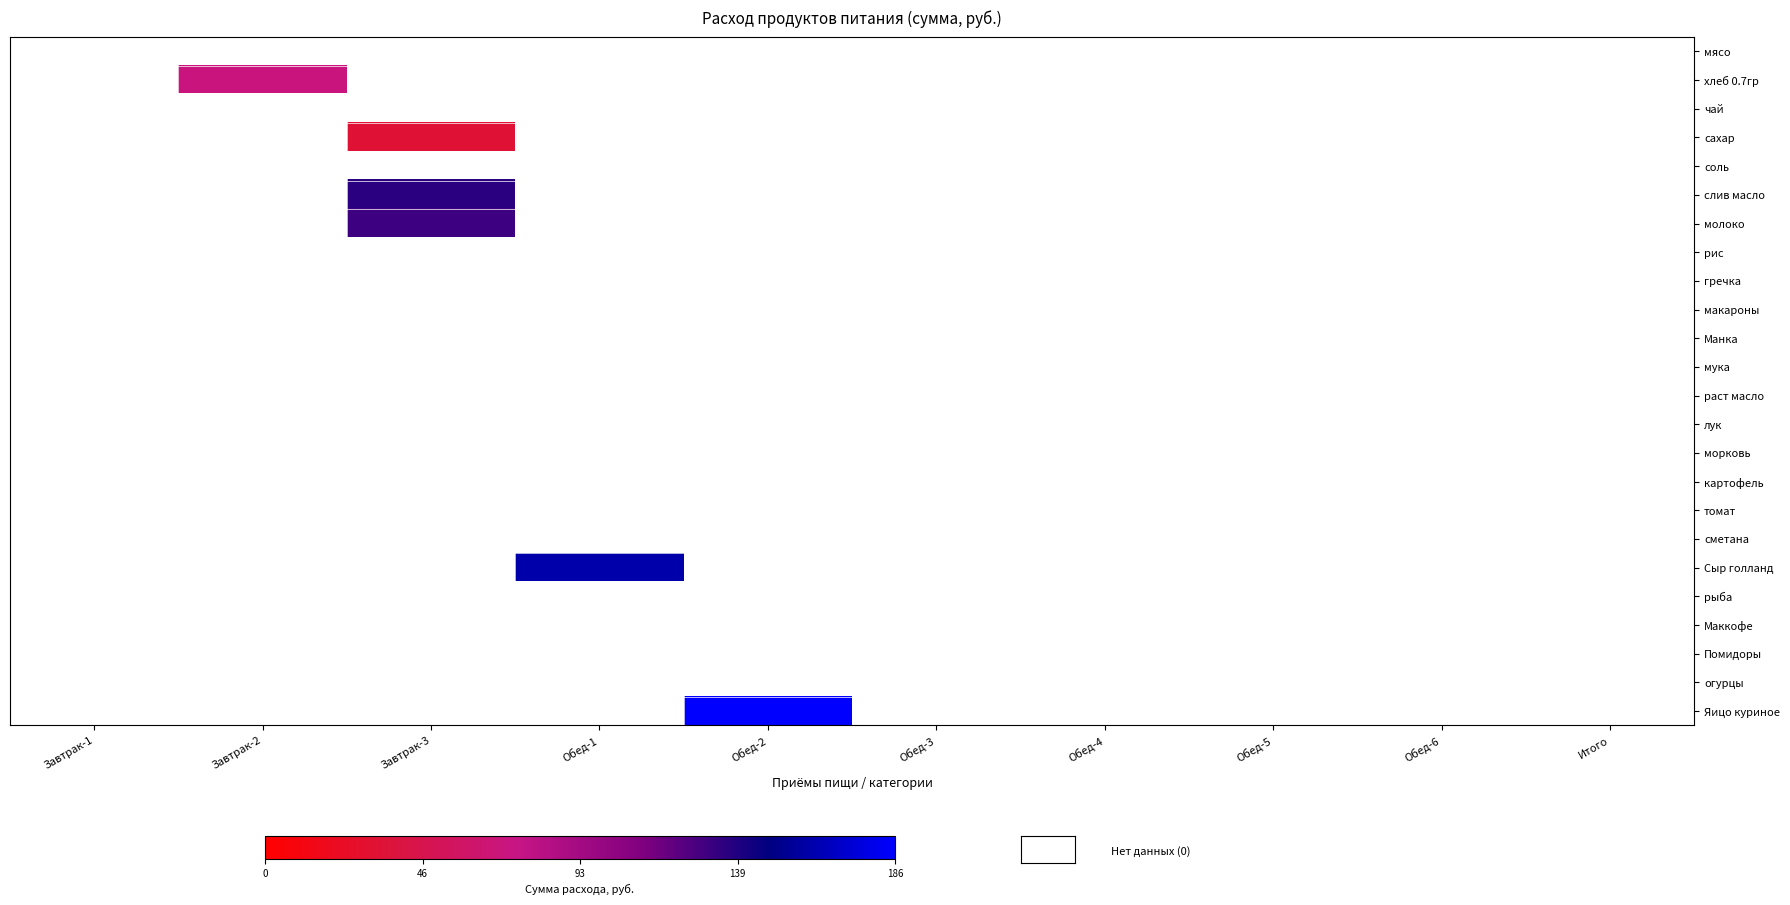

Rank the categories by чай value from lowest to highest.

Завтрак-1, Завтрак-2, Завтрак-3, Обед-1, Обед-2, Обед-3, Обед-4, Обед-5, Обед-6, Итого